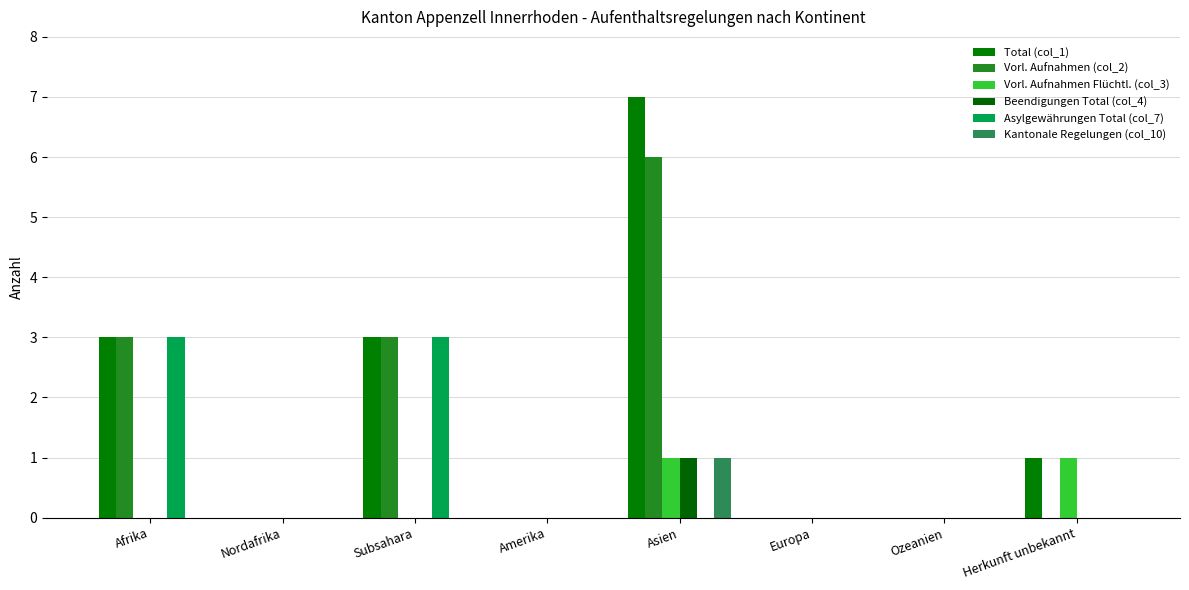

How many groups of bars are there?

8